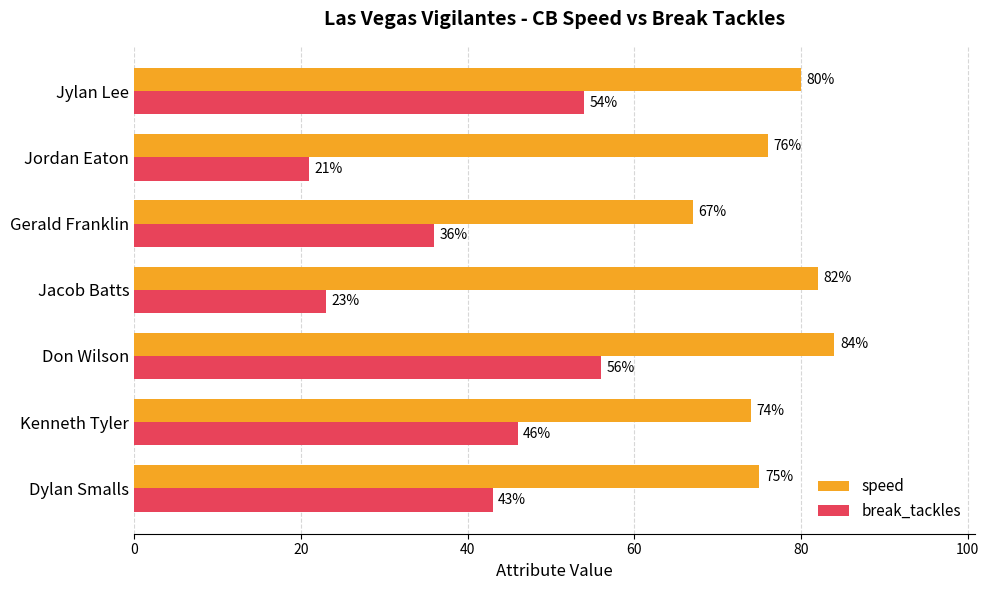

What are all the series names shown in the legend?

speed, break_tackles